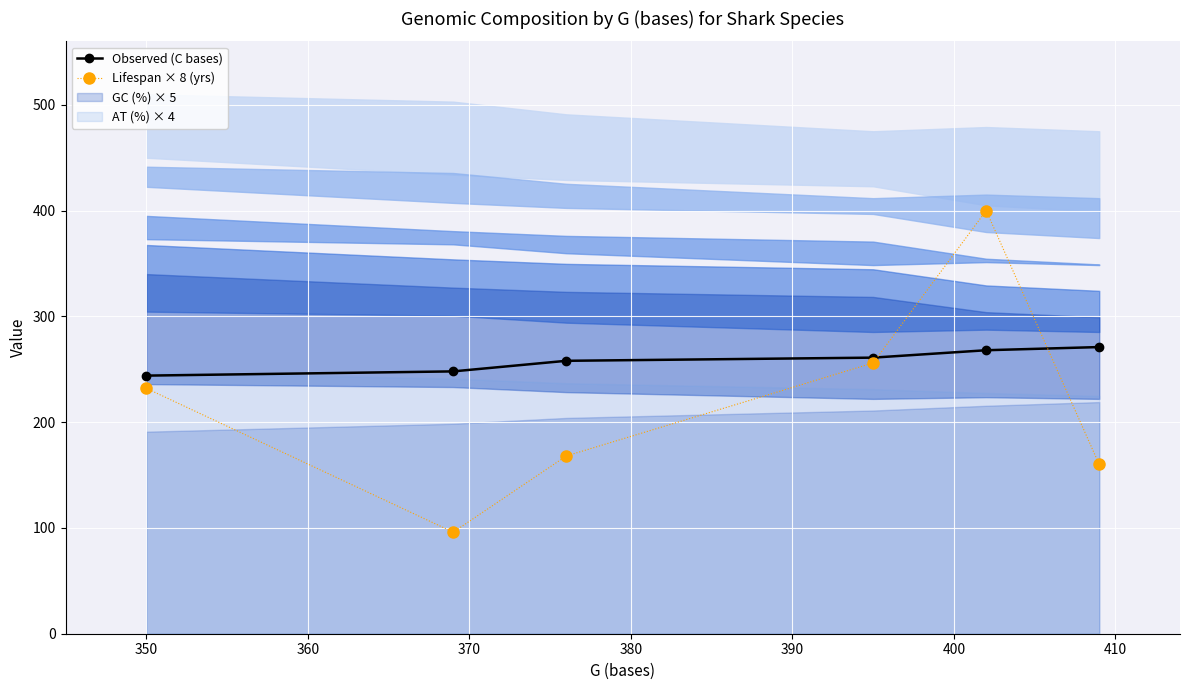

True or false: Lifespan × 8 (yrs) and Observed (C bases) cross at least once.

True